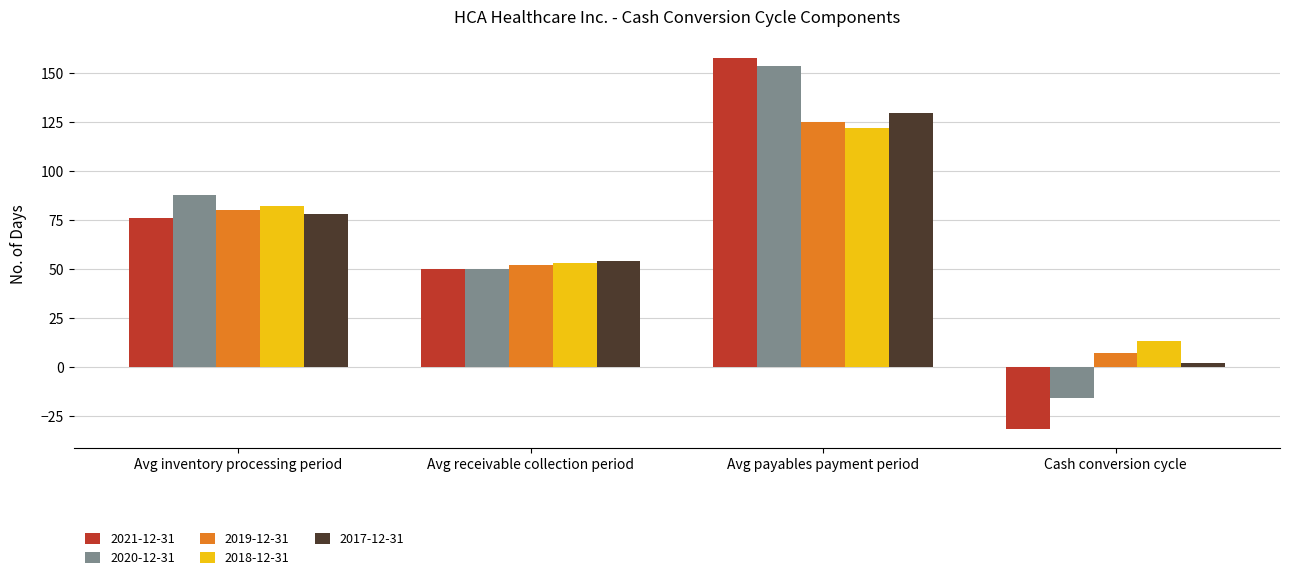

What is the difference between the maximum and second lowest values in the 2021-12-31 series?

108